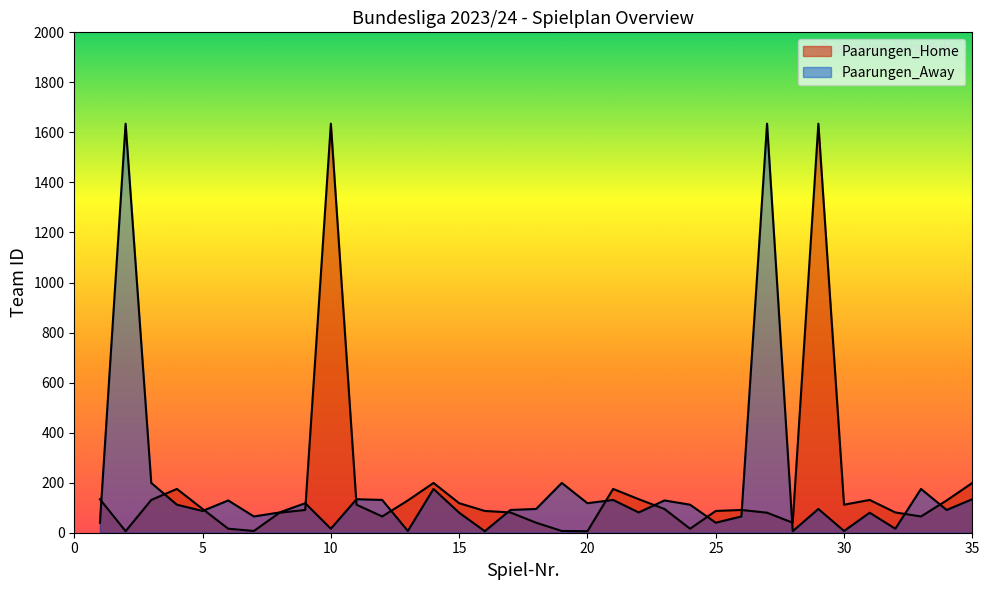

Rank the series by their maximum value, from highest to lowest.

Paarungen_Home, Paarungen_Away